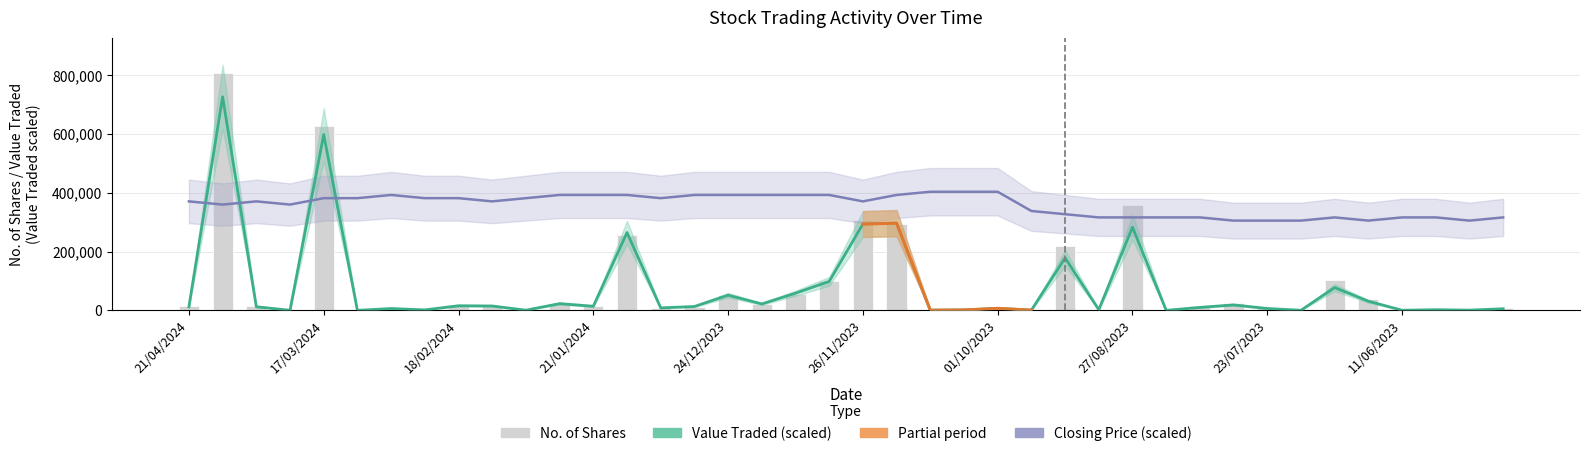

How many values in the Closing series are below 370447?

17